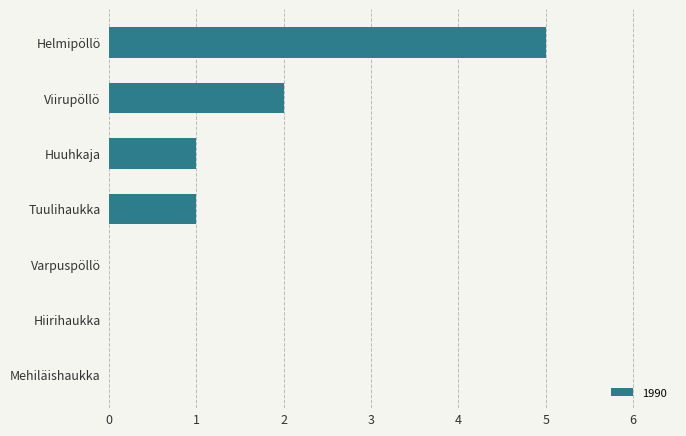

Which has a higher value, Mehiläishaukka or Viirupöllö?

Viirupöllö